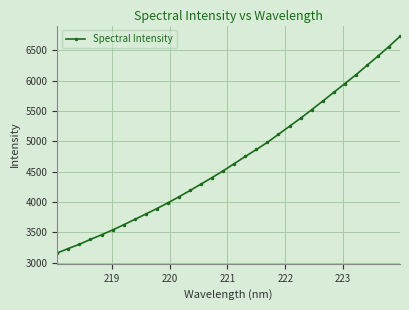

What is the minimum value shown in the chart?

3159.9